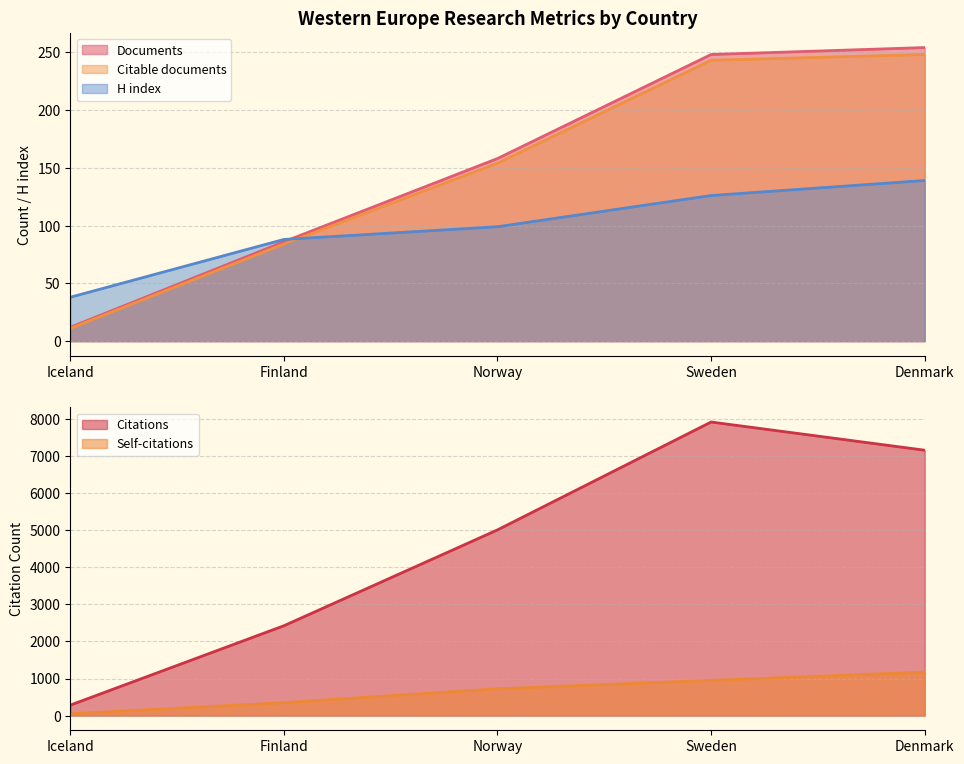

Is the value of Documents at Iceland greater than the value of Citations at Finland?

No